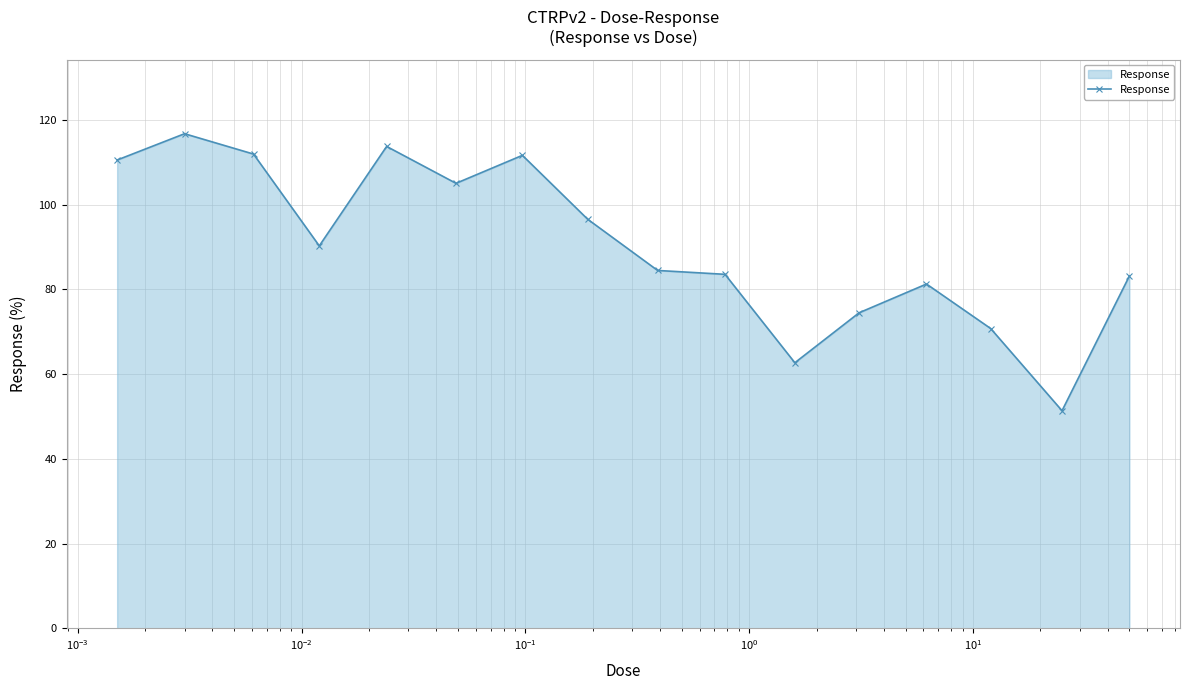

What is the maximum value shown in the chart?

116.7